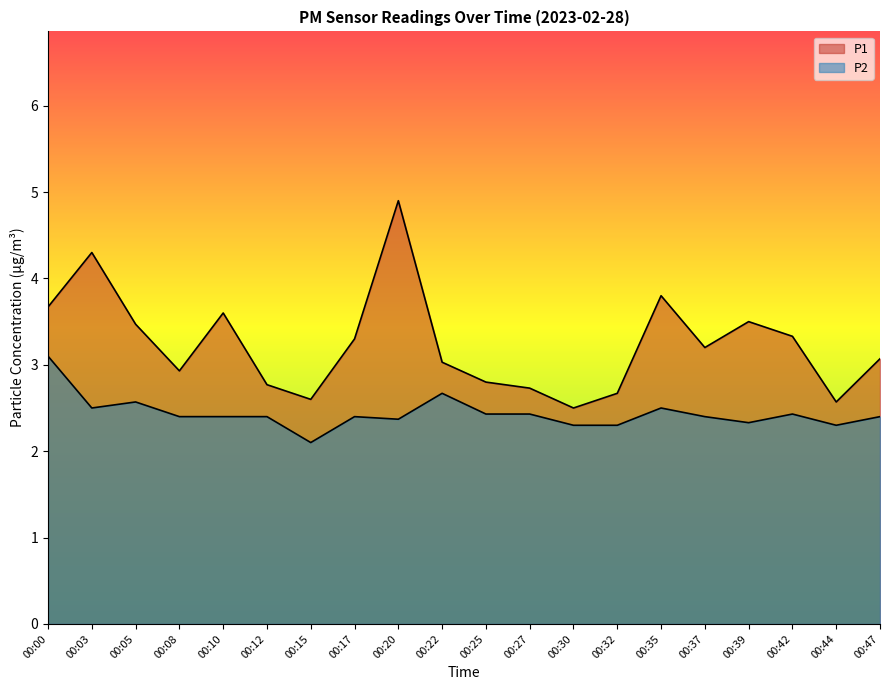

Which has a higher value, 00:17 or 00:39?

00:39